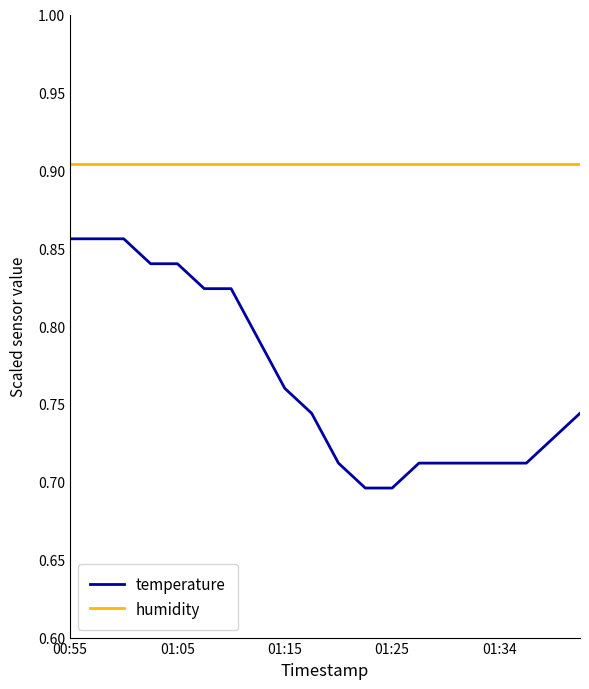

Does the chart display data point markers on the line(s)?

No